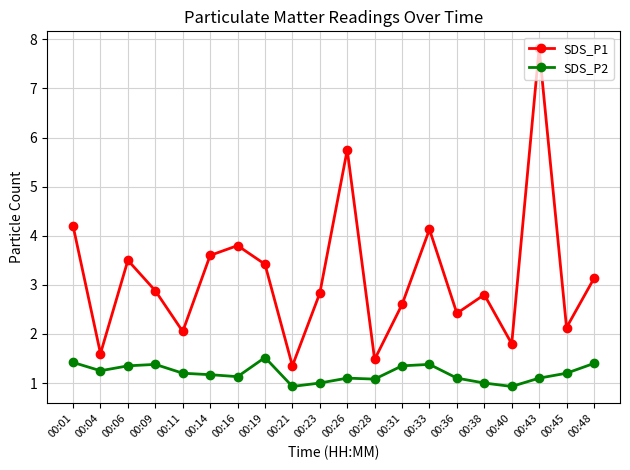

Rank the series by their maximum value, from highest to lowest.

SDS_P1, SDS_P2